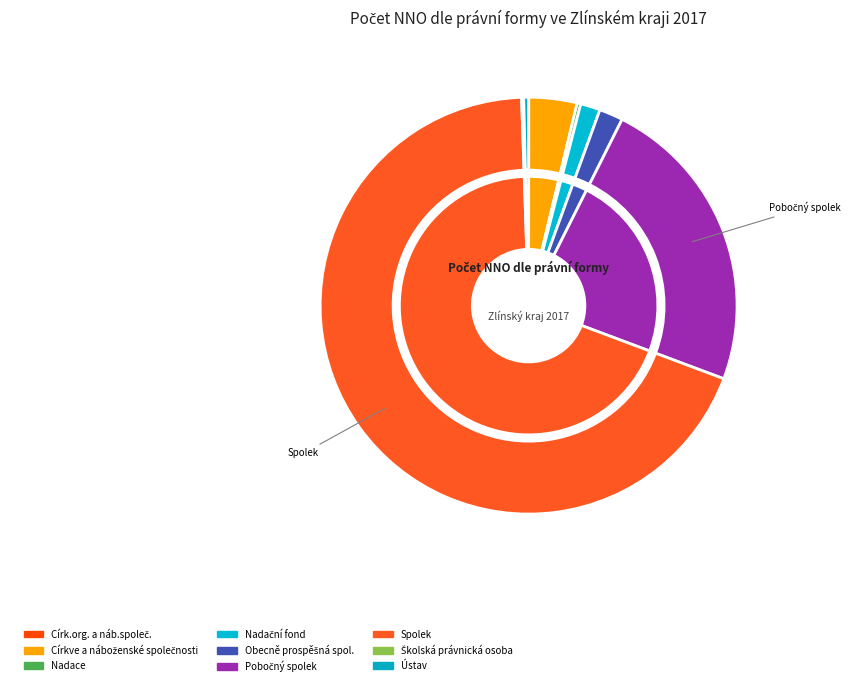

Which category accounts for the majority?

Spolek